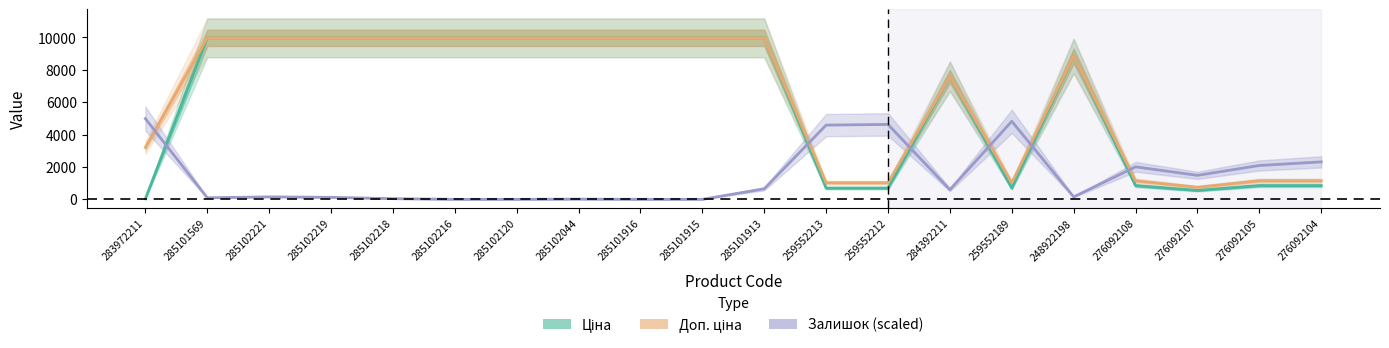

How many series are shown in this chart?

3